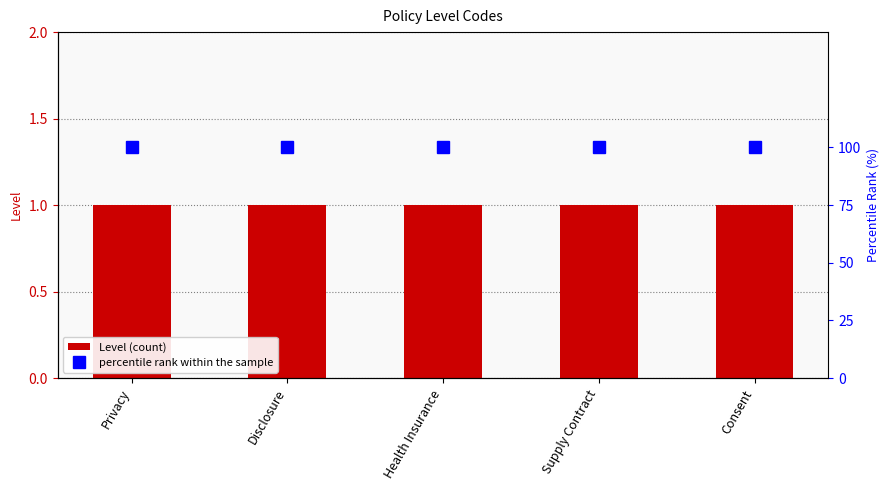

Which has a higher value, Health Insurance or Privacy?

Health Insurance